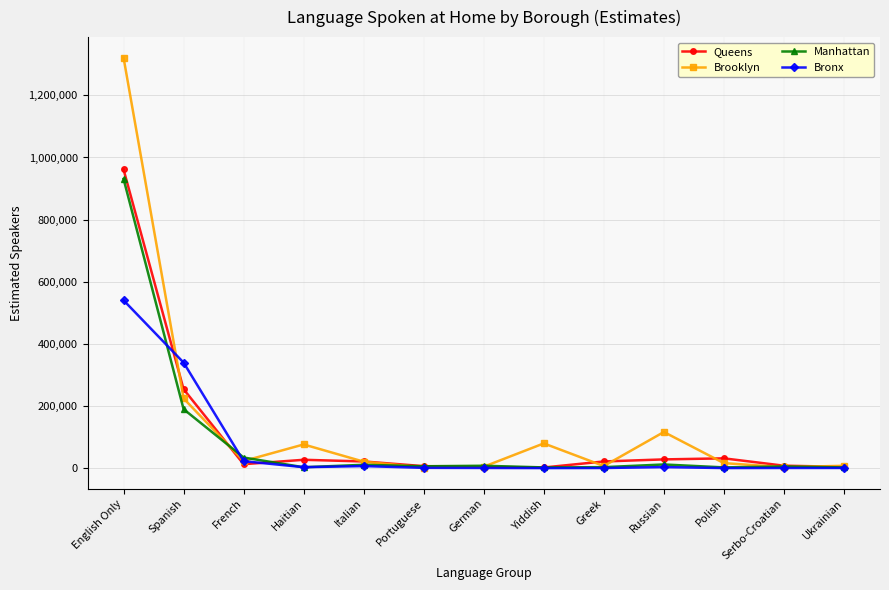

Does the chart display data point markers on the line(s)?

Yes